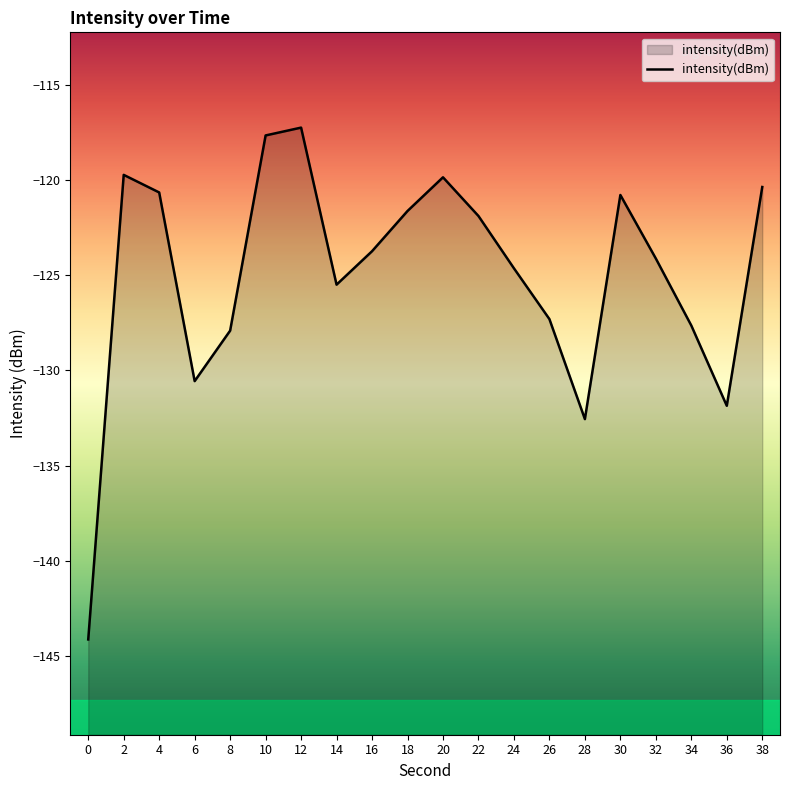

Reading left to right, list all the values displayed in this chart.

-144.1	-119.7	-120.7	-130.6	-127.9	-117.7	-117.3	-125.5	-123.7	-121.6	-119.9	-121.9	-124.6	-127.3	-132.6	-120.8	-124.1	-127.6	-131.9	-120.4